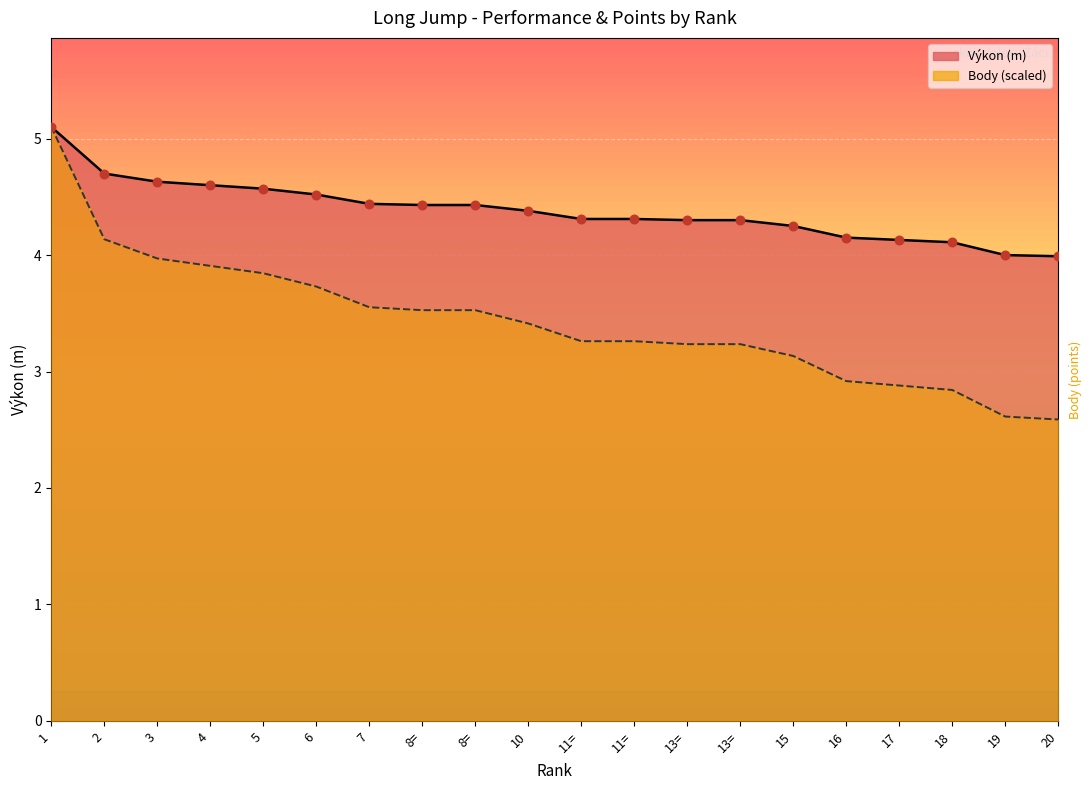

Which series has the largest total across all categories?

Výkon